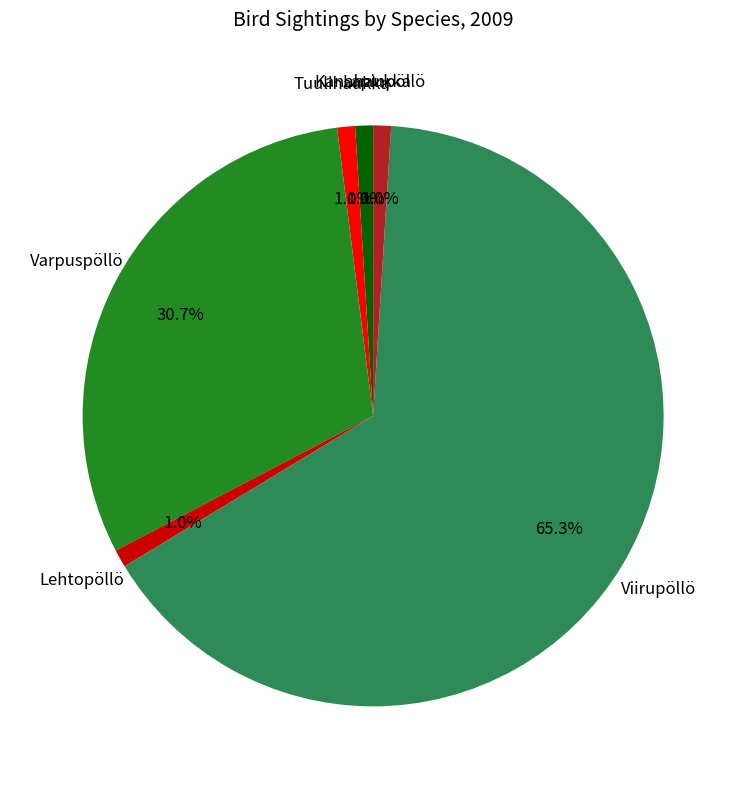

Is there a majority slice in this chart?

Yes